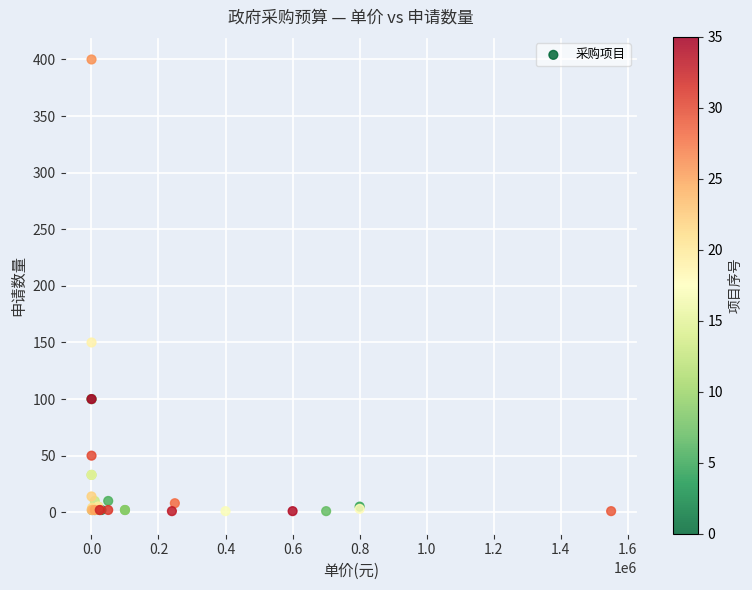

What Y value in the scatter plot is closest to 200?

150